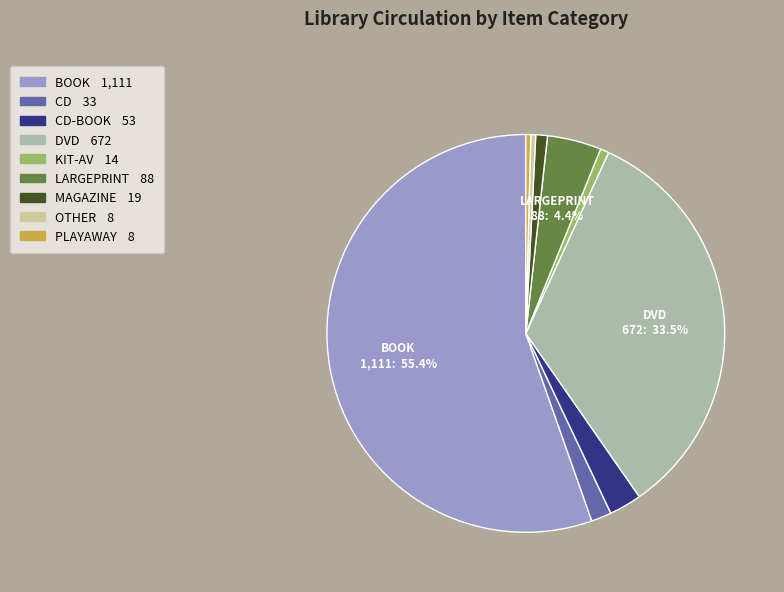

Is there a majority slice in this chart?

Yes